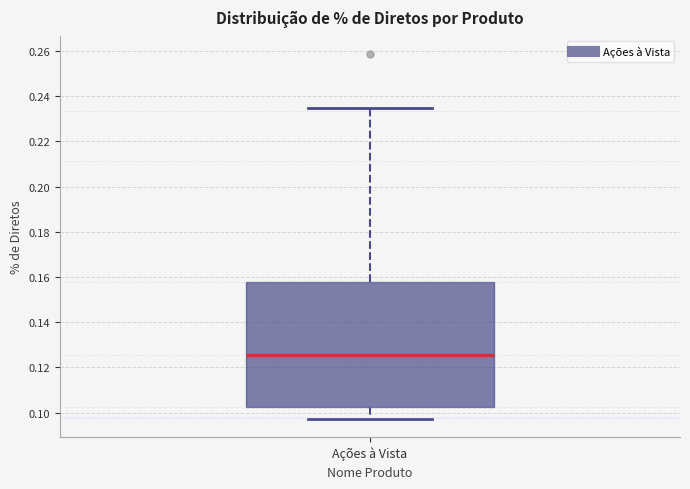

Where does the upper whisker of the box for Ações à Vista end on the y-axis? The values are not printed on the chart, so give them approximately, as read against the axis.

0.234